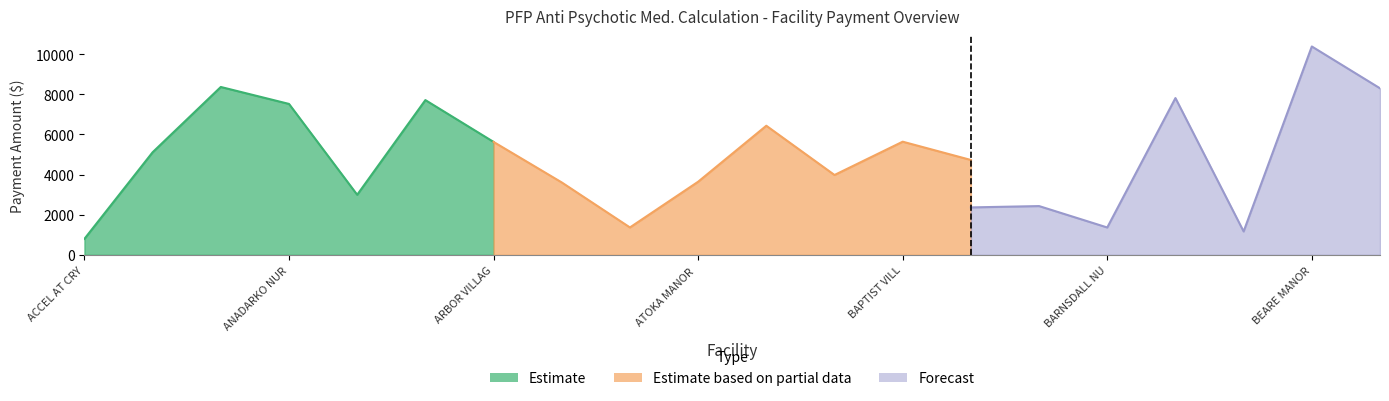

At which label is Estimated PFP Payment closest to 4583?

BAPTIST VILLAGE OF OKLAHOMA CITY